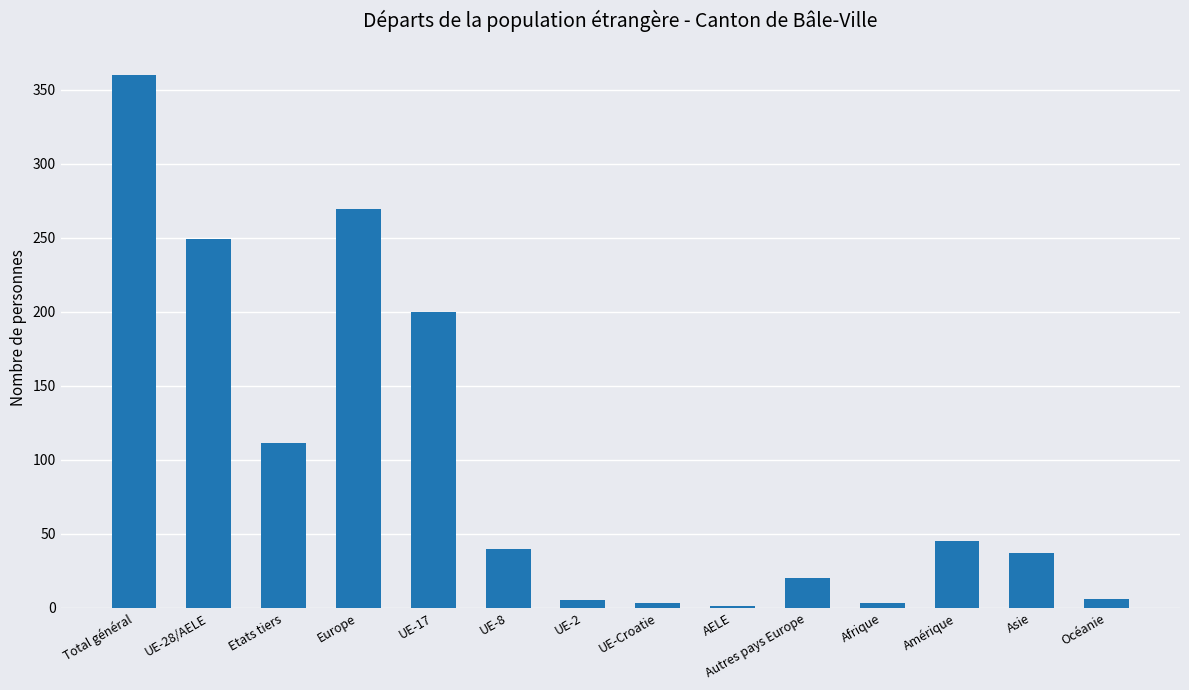

What is the sum of all values?

1349